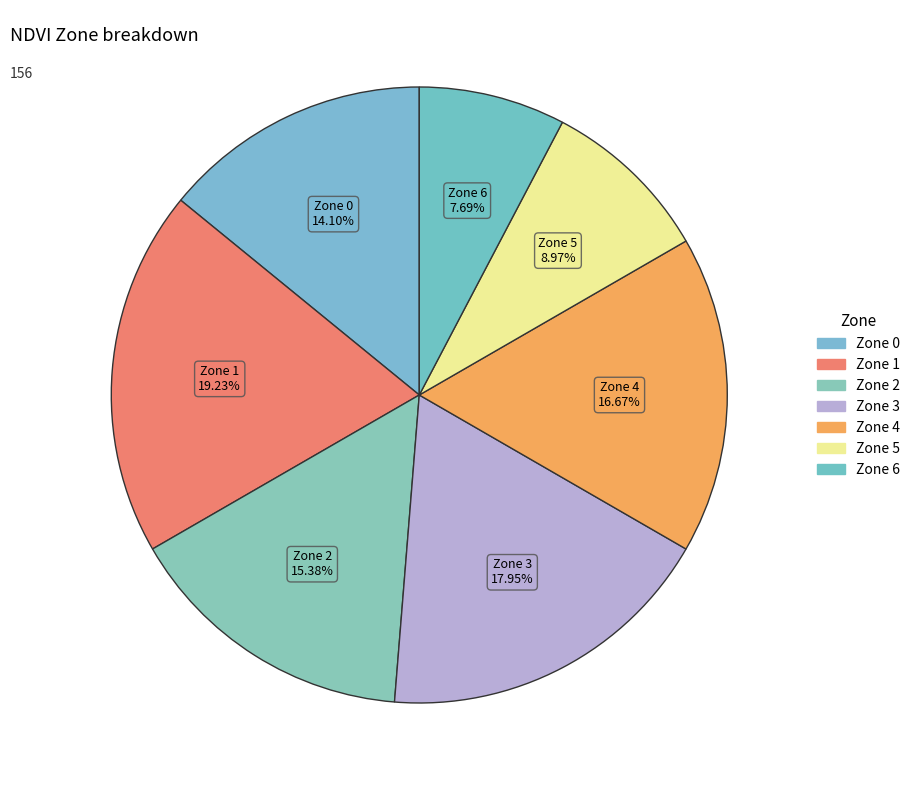

What percentage is the Zone 4 slice, to the nearest percent?

17%